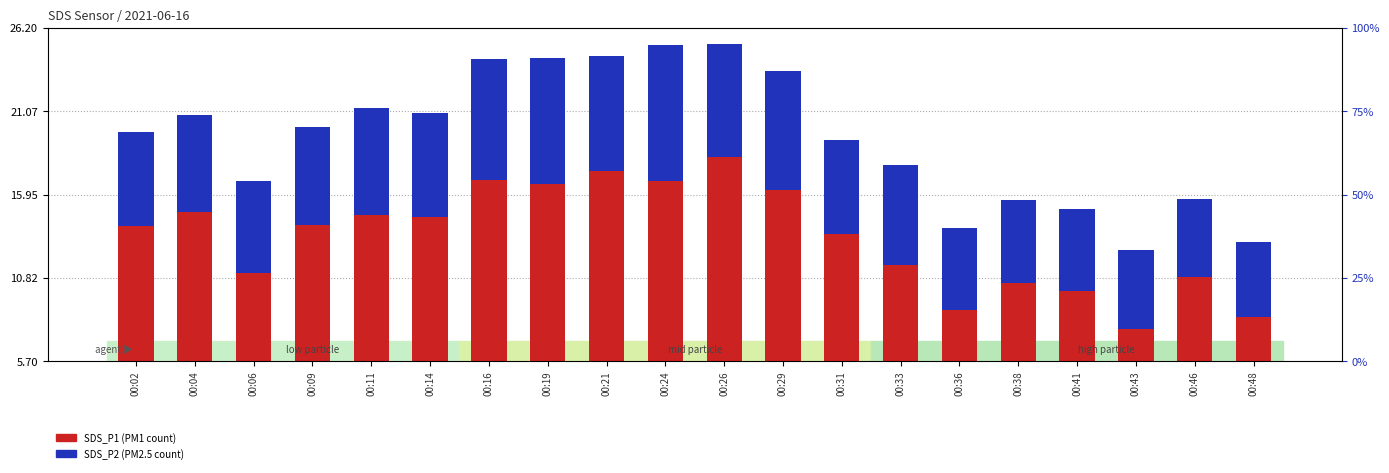

List the series in order of their overall mean, highest first.

SDS_P1, SDS_P2